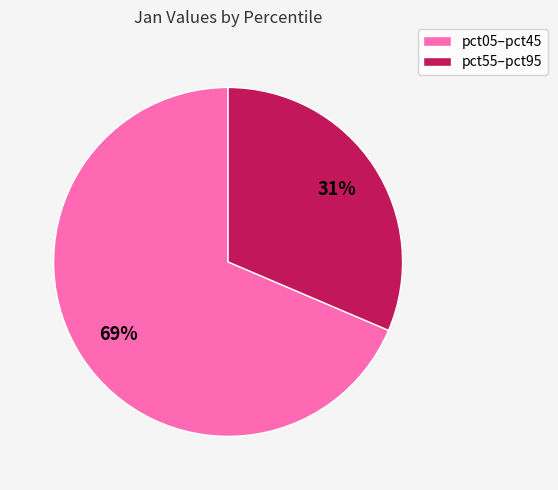

How many segments does this pie chart have?

2